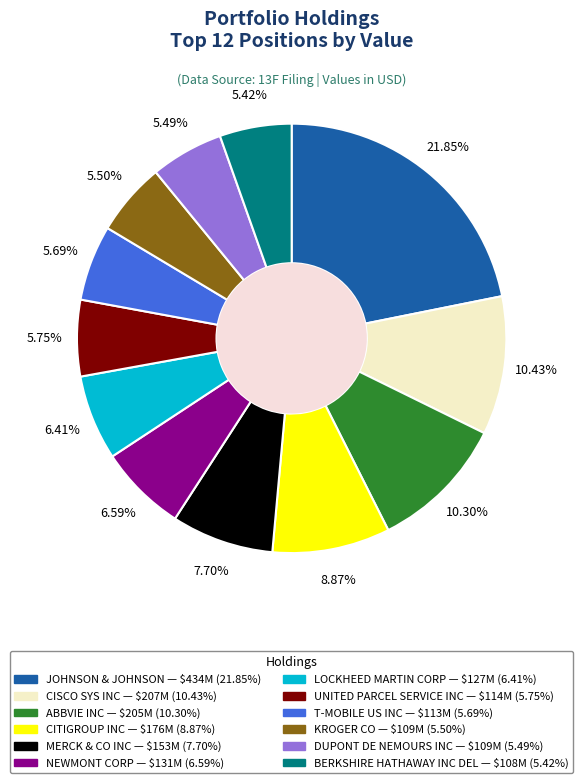

What is the largest slice in the pie chart?

JOHNSON & JOHNSON